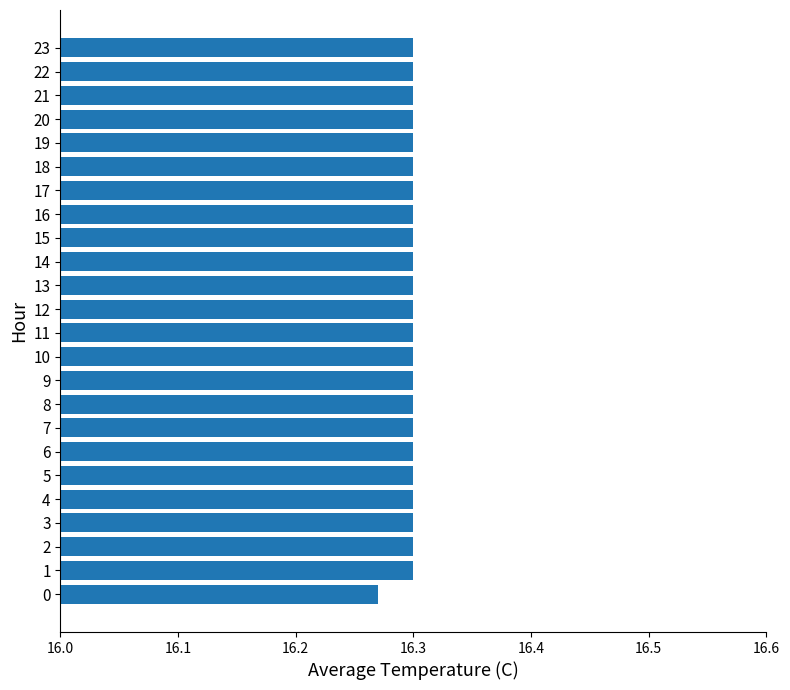

Approximately how many times larger is the value at 9 compared to 18?

1.0